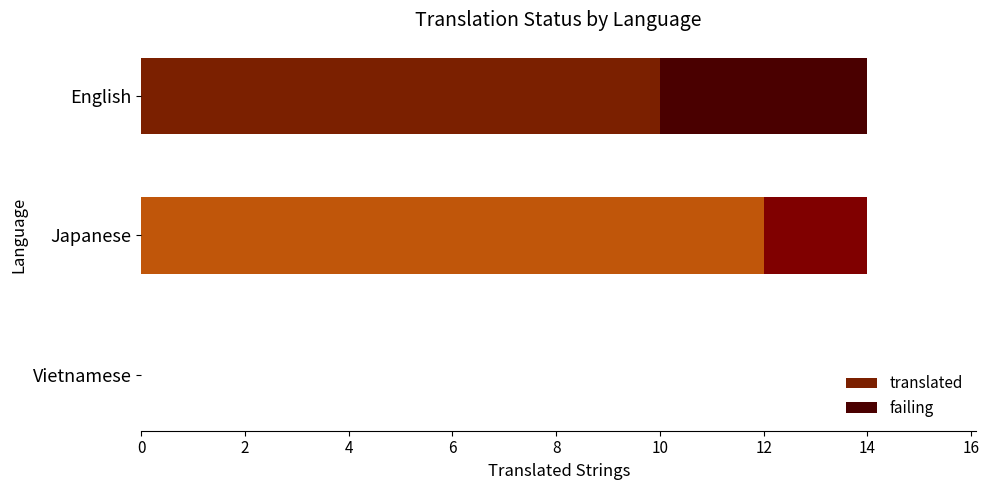

Is it true that failing equals 2 at Japanese?

True